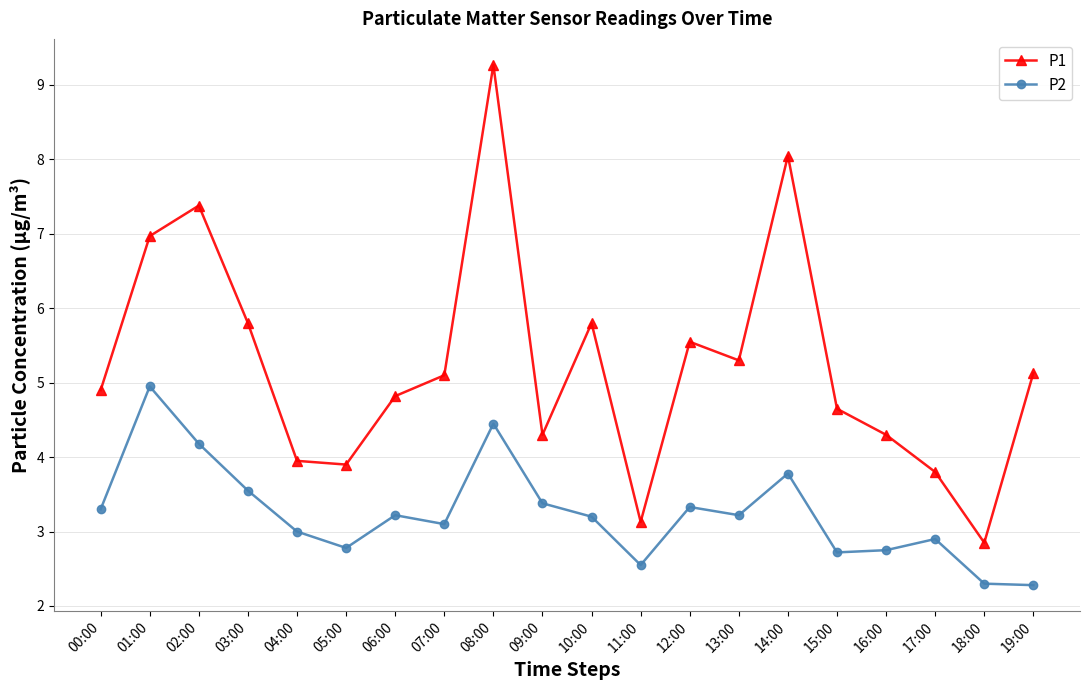

Between 04:00 and 12:00, which series saw the biggest shift?

P1